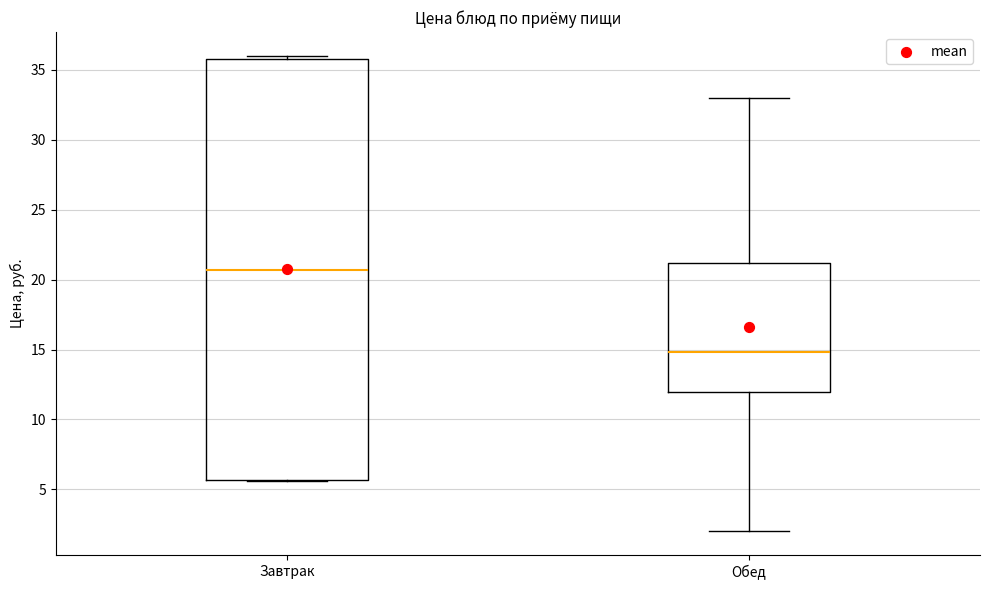

Which box has the lowest median line?

Обед